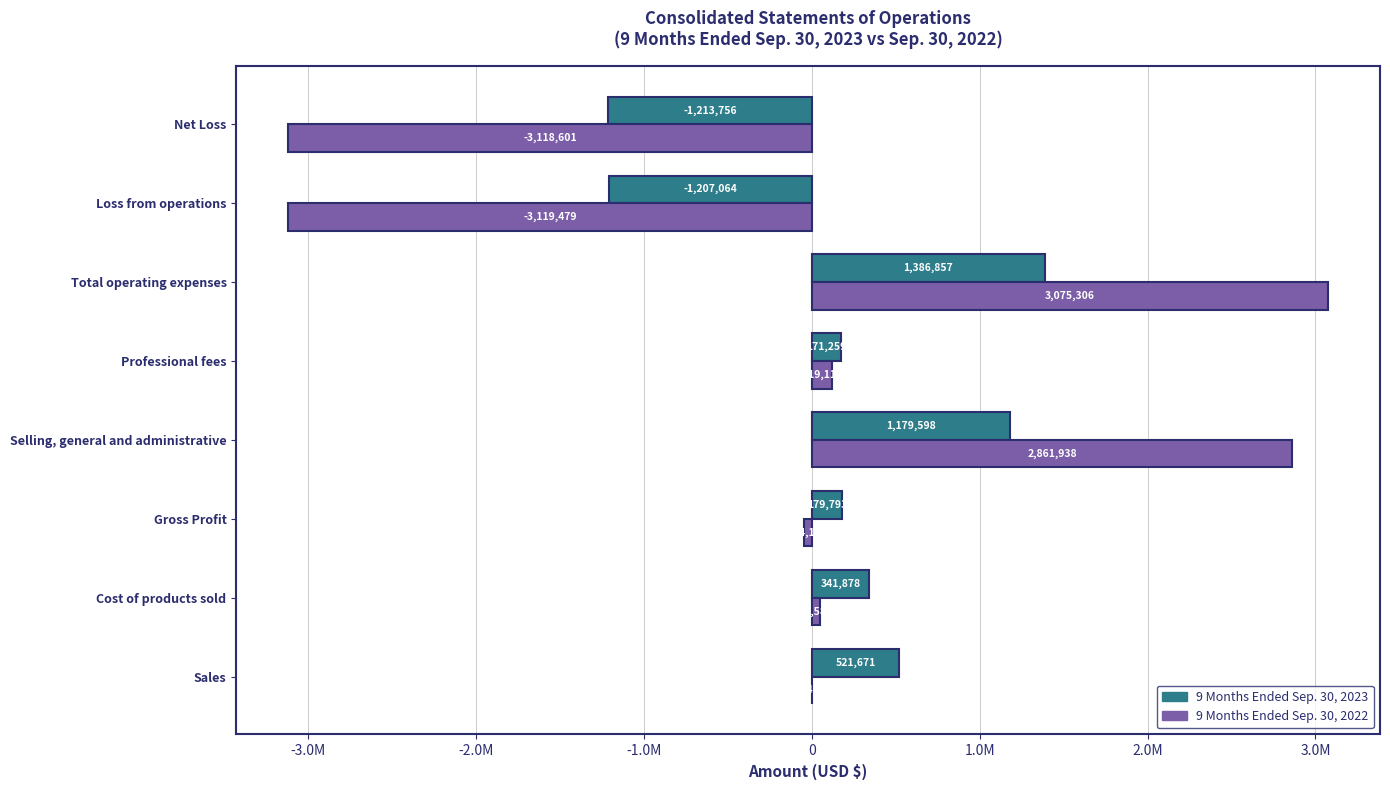

What are all the series names shown in the legend?

9 Months Ended Sep. 30, 2023, 9 Months Ended Sep. 30, 2022